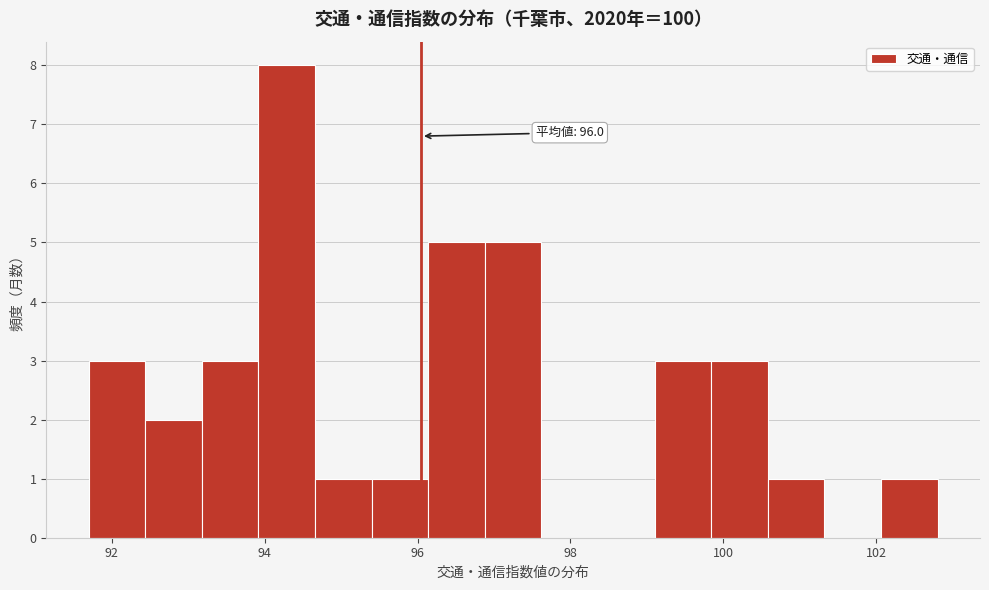

Read against the x-axis, roughly where is the centre of the tallest bar?

94.2